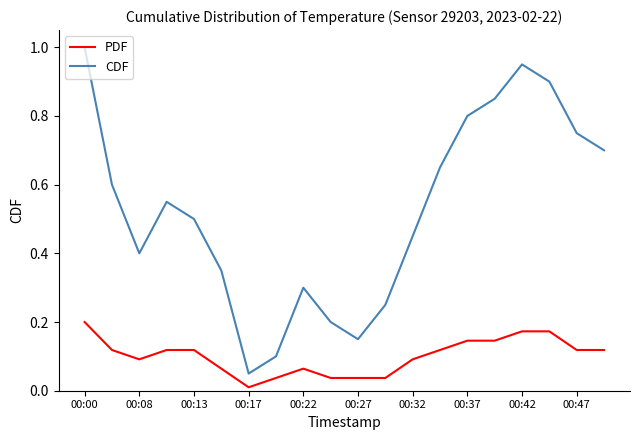

True or false: PDF and CDF cross at least once.

False